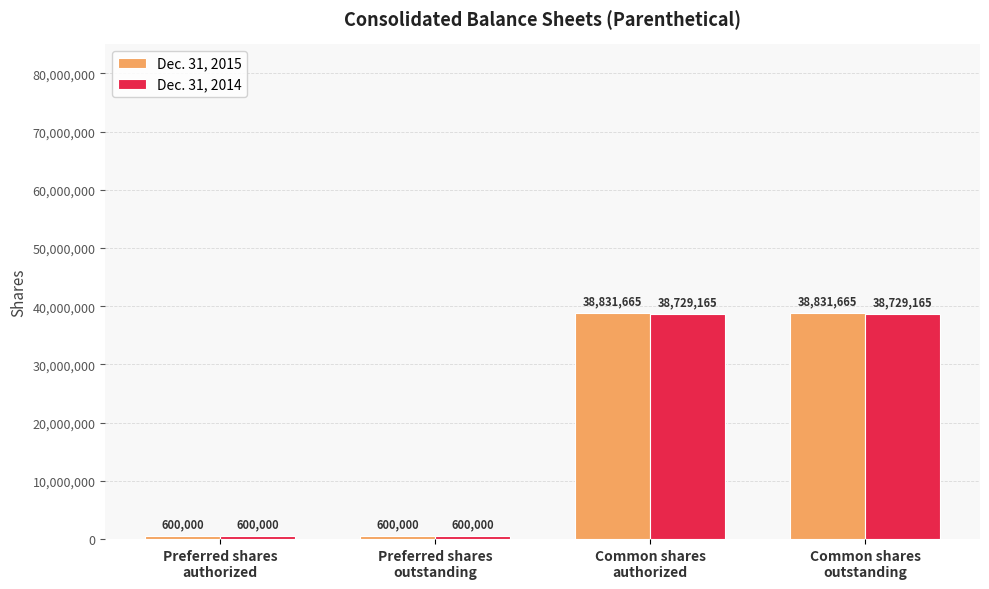

What is the smallest value displayed?

600000